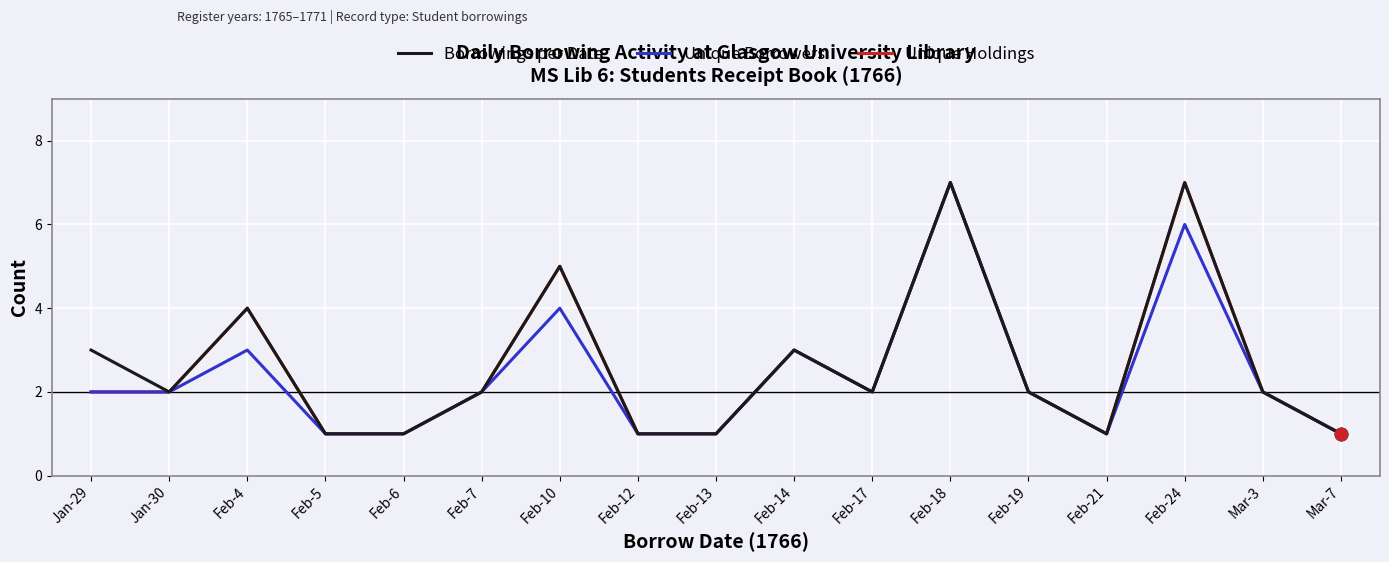

At which category is the sum across all series the highest?

Feb-18